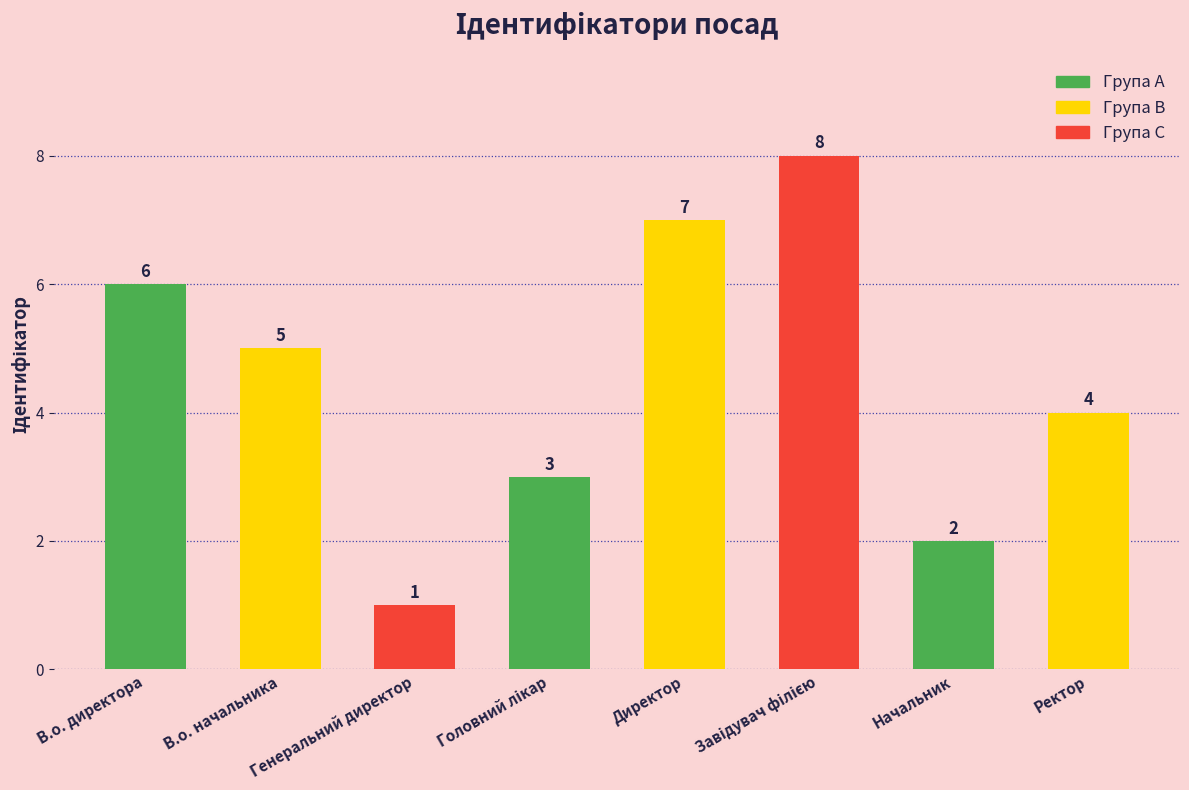

What is the change in value from В.о. директора to Директор?

+1